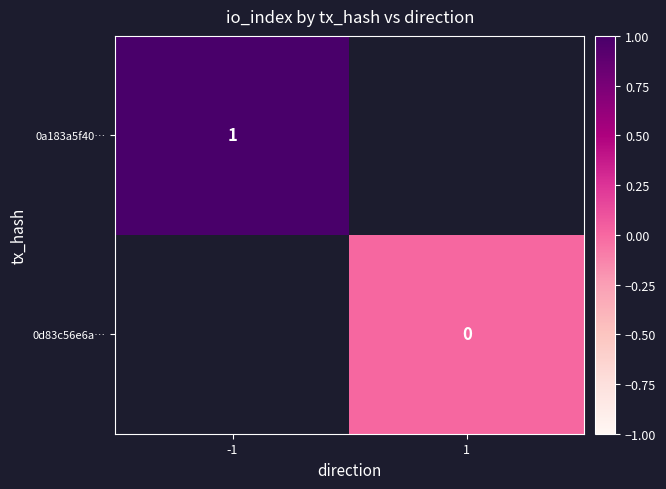

The 0a183a5f40… series shows 2 at -1. True or false?

False